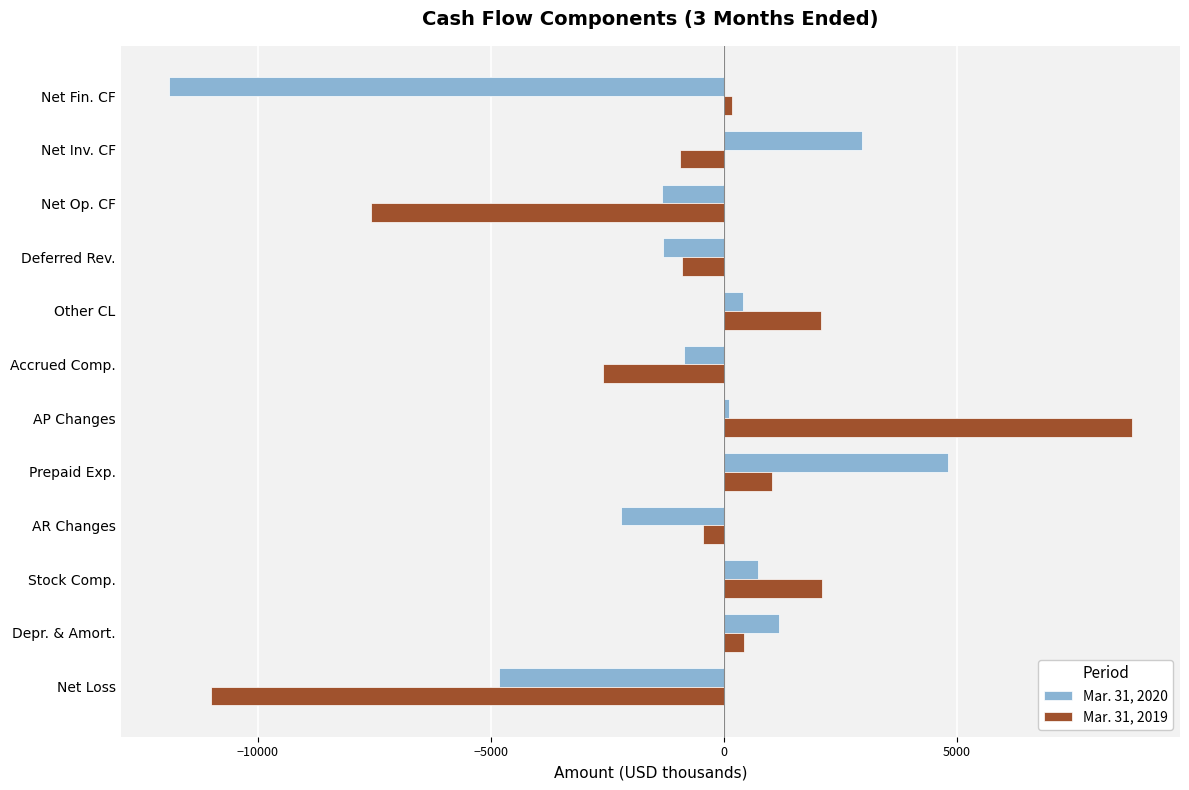

What is the minimum value for Mar. 31, 2020?

-11912